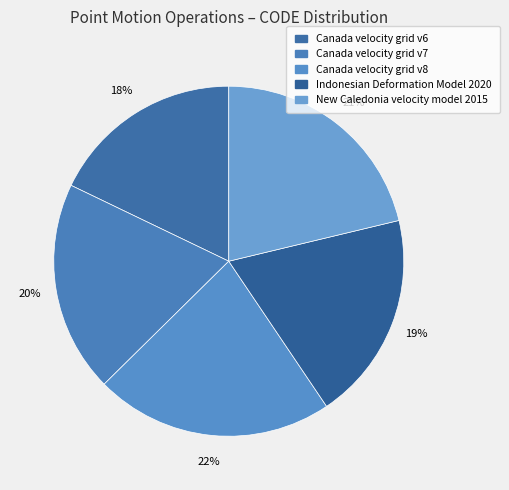

Which slice is the largest?

Canada velocity grid v8